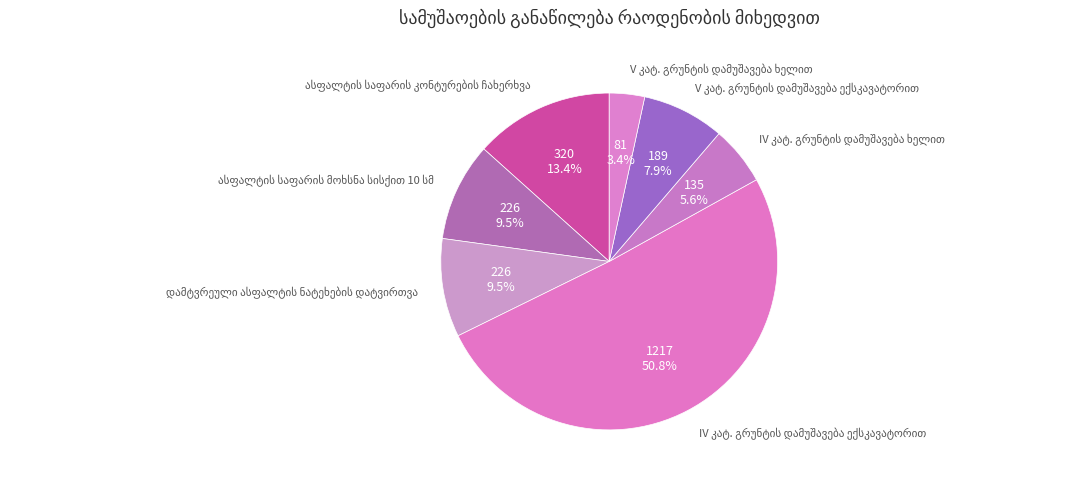

Does any single category account for the majority?

Yes